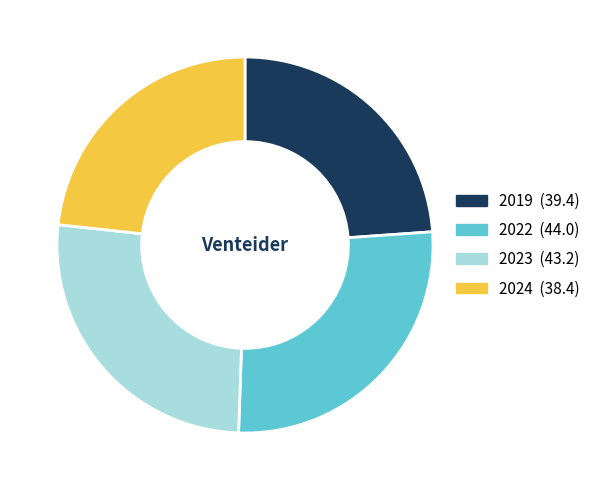

What is the ratio of the value at 2024 to the value at 2023?

0.9